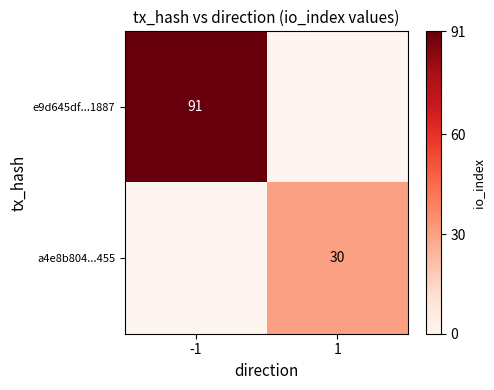

Is it true that e9d645df...1887 equals 147 at -1?

False